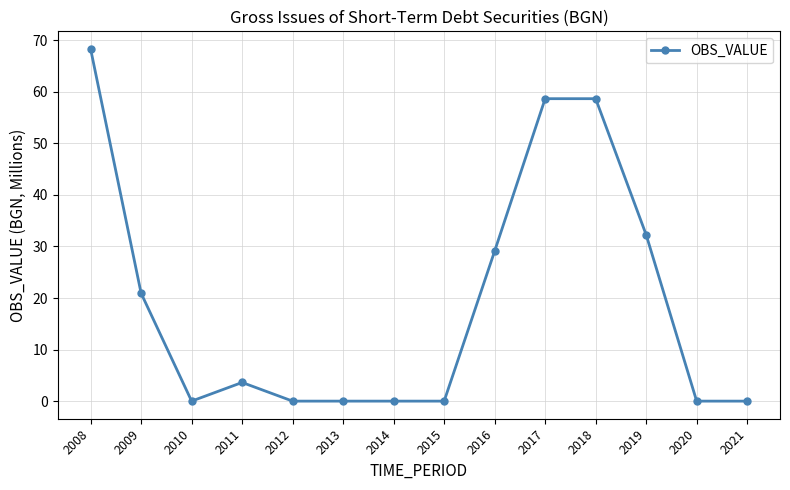

Reading left to right, transcribe all the data shown in this chart.

2008=68.3	2009=20.9	2010=0.0	2011=3.6	2012=0.0	2013=0.0	2014=0.0	2015=0.0	2016=29.1	2017=58.7	2018=58.7	2019=32.3	2020=0.0	2021=0.0